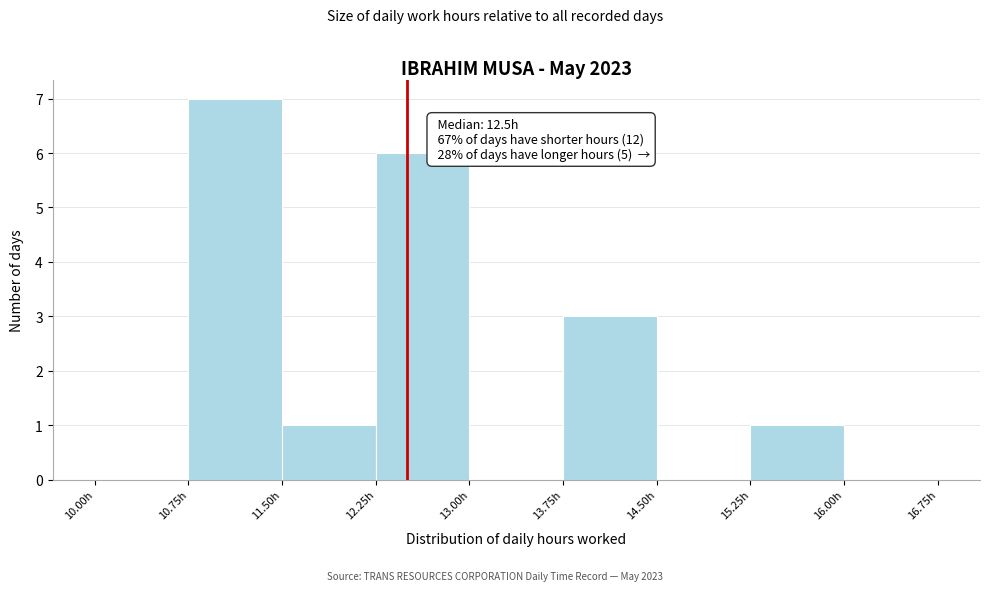

Over which range of the x-axis is the bar tallest?

10.75 to 11.50